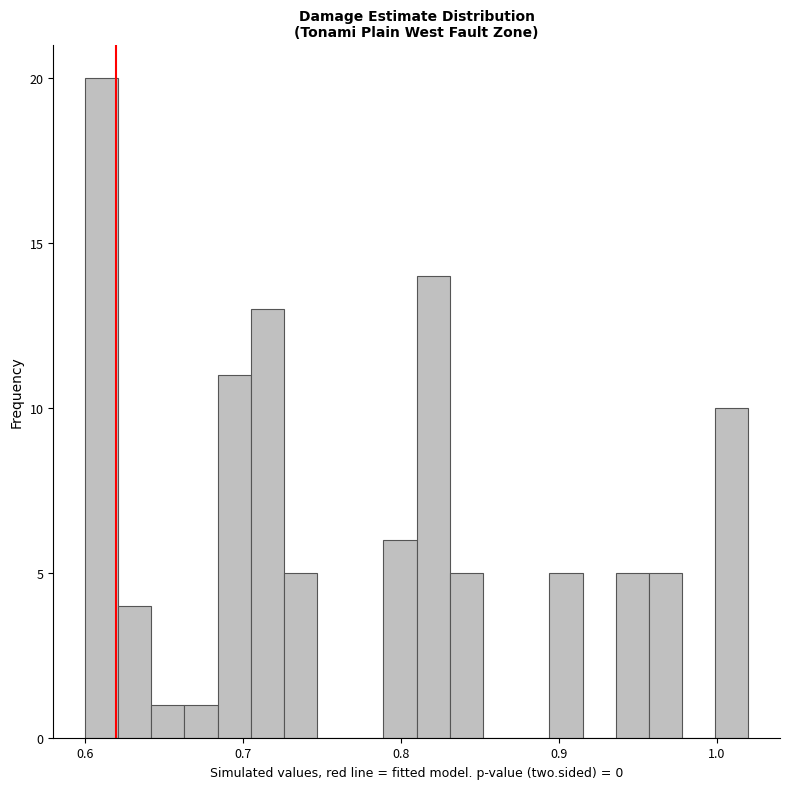

Around what value on the x-axis is the tallest bar? Give the approximate position of its centre, as read against the axis.

0.61